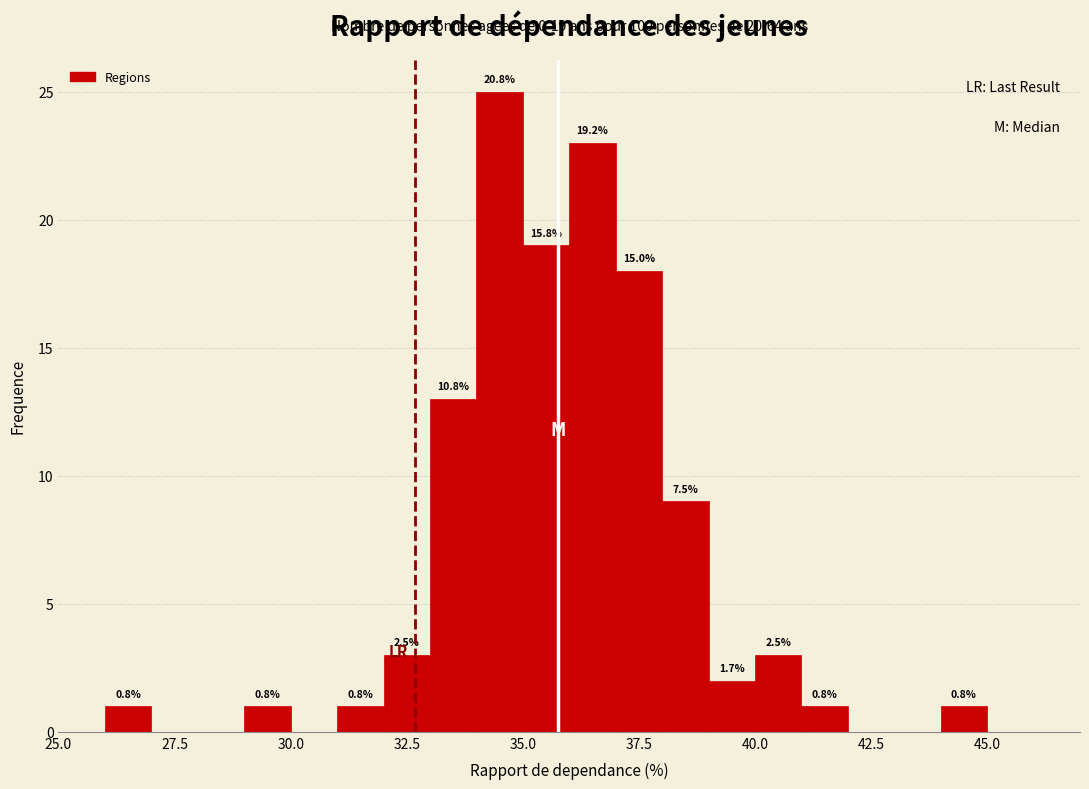

Around what value on the x-axis is the tallest bar? Give the approximate position of its centre, as read against the axis.

34.5